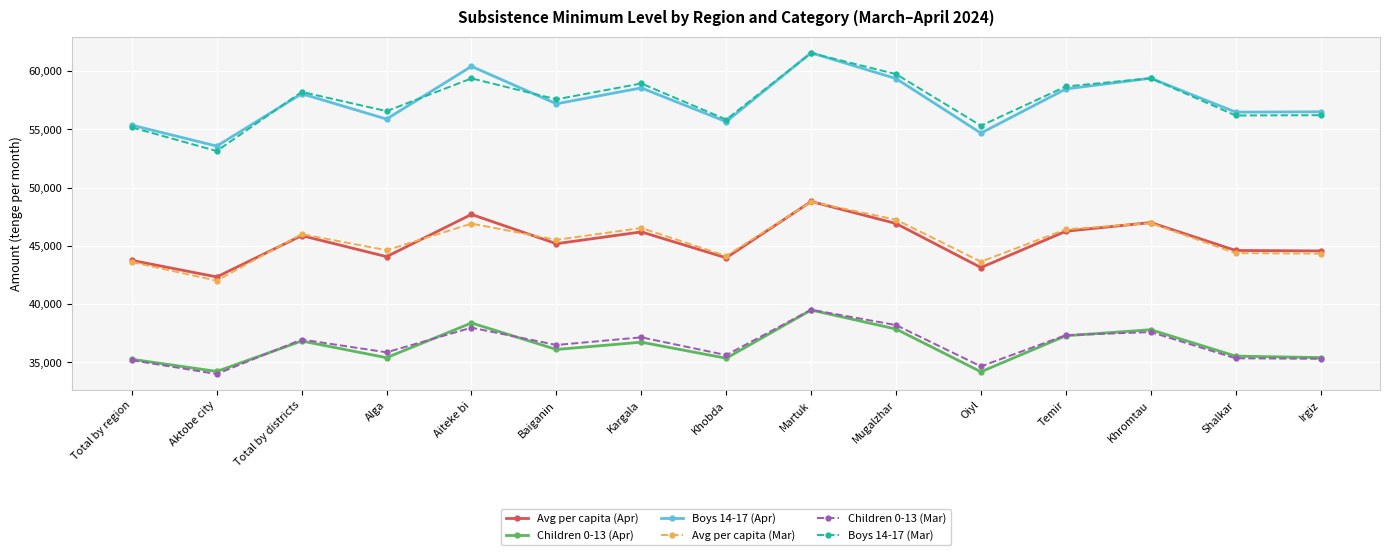

The value of Boys 14-17 (Mar) at Irgiz is 94816. True or false?

False